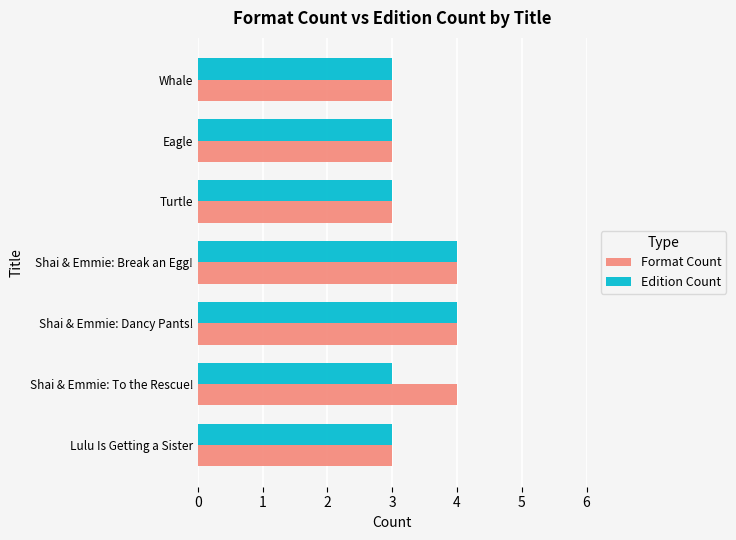

The value of Format Count at Eagle is 3. True or false?

True